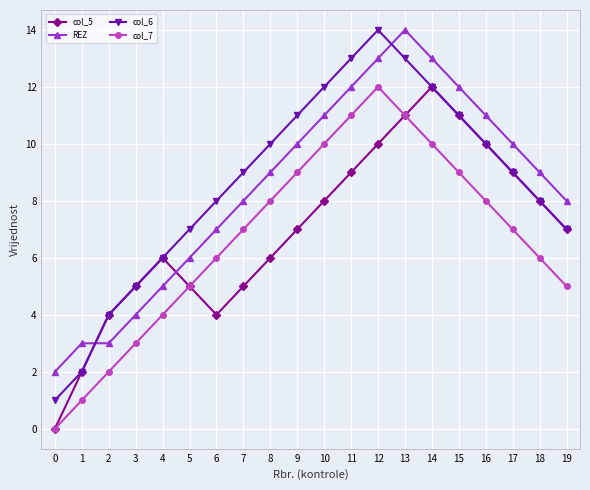

What is the spread (max minus min) of values at 1?

2